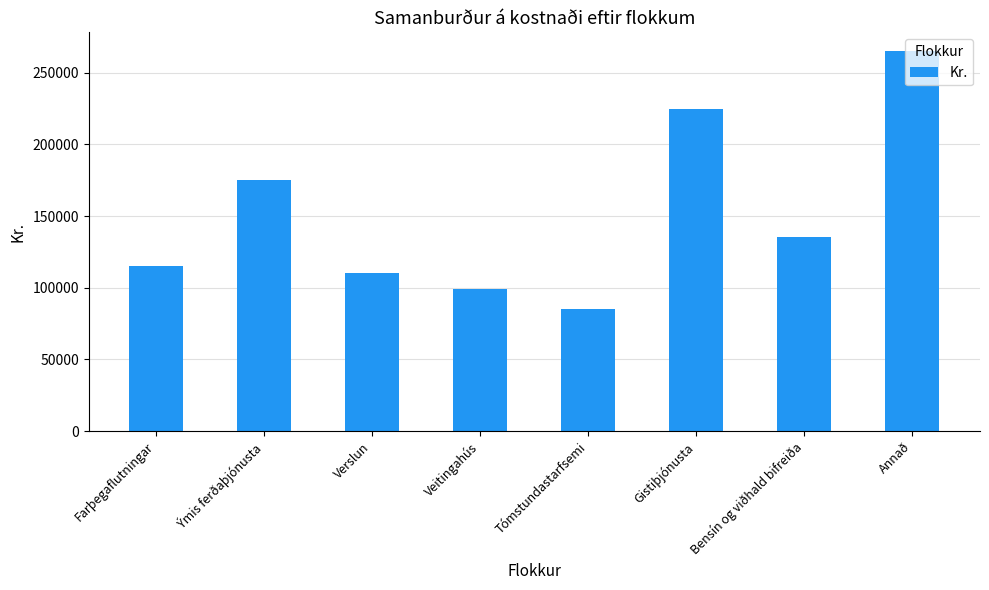

List the labels in order of value, largest first.

Annað, Gistiþjónusta, Ýmis ferðaþjónusta, Bensín og viðhald bifreiða, Farþegaflutningar, Verslun, Veitingahús, Tómstundastarfsemi